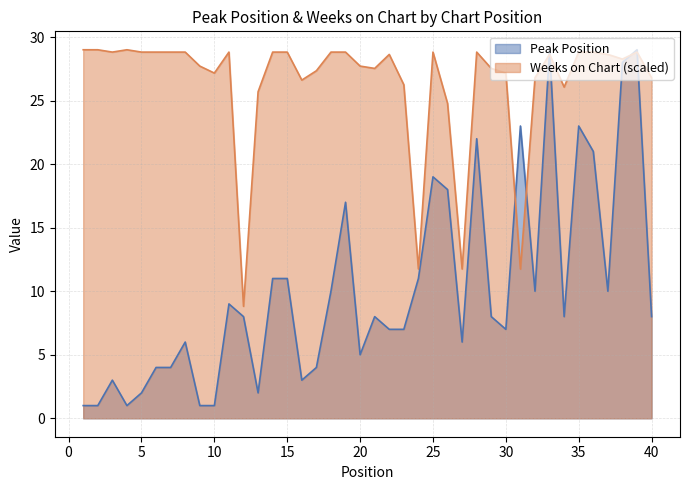

Reading right to left, what are all the values shown in this chart?

Peak Position: 40=8.0	39=29.0	38=28.0	37=10.0	36=21.0	35=23.0	34=8.0	33=29.0	32=10.0	31=23.0	30=7.0	29=8.0	28=22.0	27=6.0	26=18.0	25=19.0	24=11.0	23=7.0	22=7.0	21=8.0	20=5.0	19=17.0	18=10.0	17=4.0	16=3.0	15=11.0	14=11.0	13=2.0	12=8.0	11=9.0	10=1.0	9=1.0	8=6.0	7=4.0	6=4.0	5=2.0	4=1.0	3=3.0	2=1.0	1=1.0
Weeks on Chart: 40=26.8	39=28.8	38=28.3	37=28.6	36=28.8	35=28.8	34=26.1	33=28.6	32=26.8	31=11.7	30=27.2	29=27.5	28=28.8	27=11.7	26=24.8	25=28.8	24=11.7	23=26.2	22=28.6	21=27.5	20=27.7	19=28.8	18=28.8	17=27.3	16=26.6	15=28.8	14=28.8	13=25.7	12=8.8	11=28.8	10=27.2	9=27.7	8=28.8	7=28.8	6=28.8	5=28.8	4=29.0	3=28.8	2=29.0	1=29.0